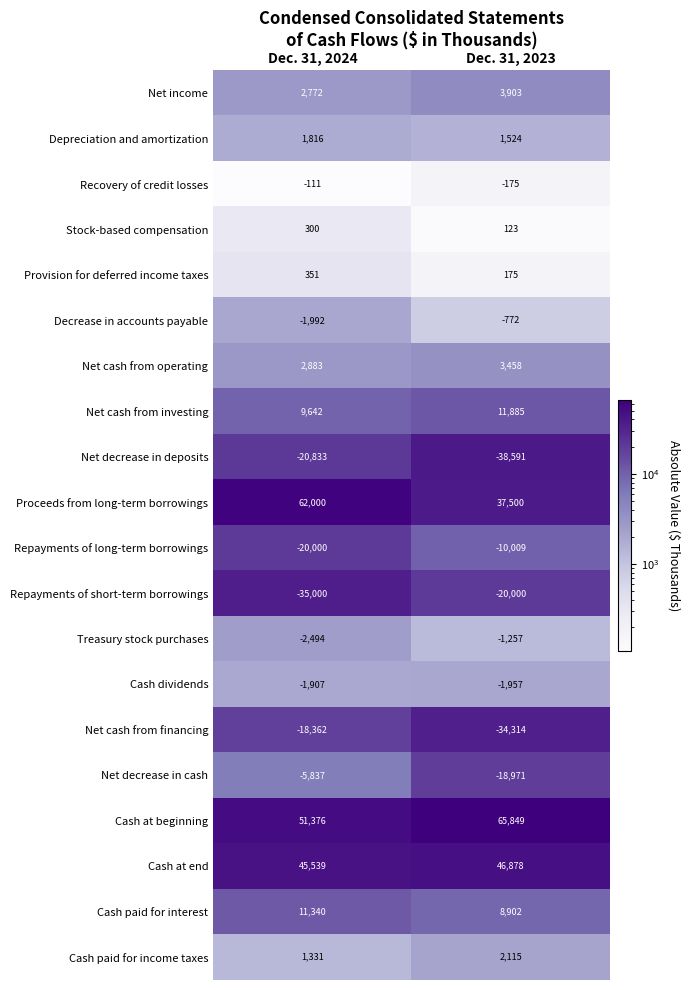

Is the value of Provision for deferred income taxes at Dec. 31, 2023 greater than the value of Cash dividends at Dec. 31, 2023?

Yes